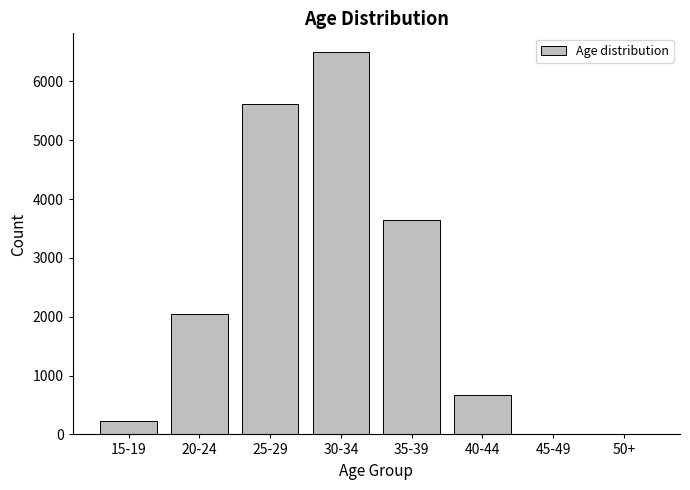

What is the maximum value shown in the chart?

6491